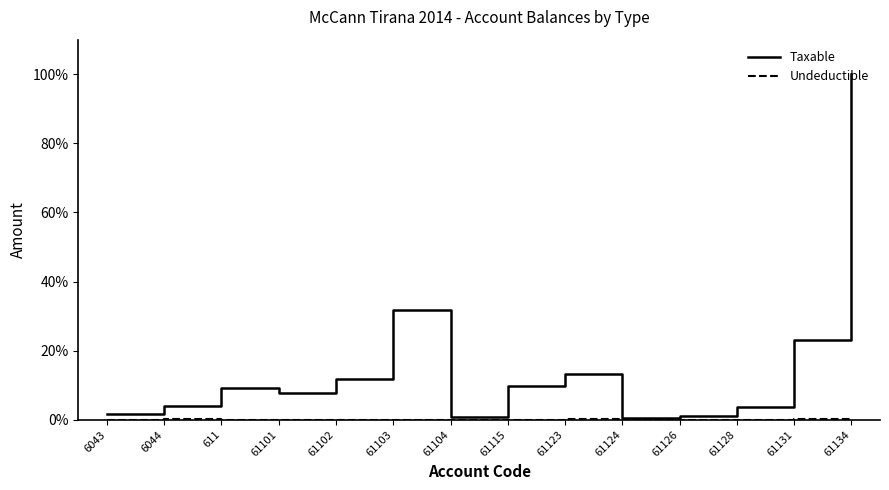

Which series has the largest total across all categories?

Taxable